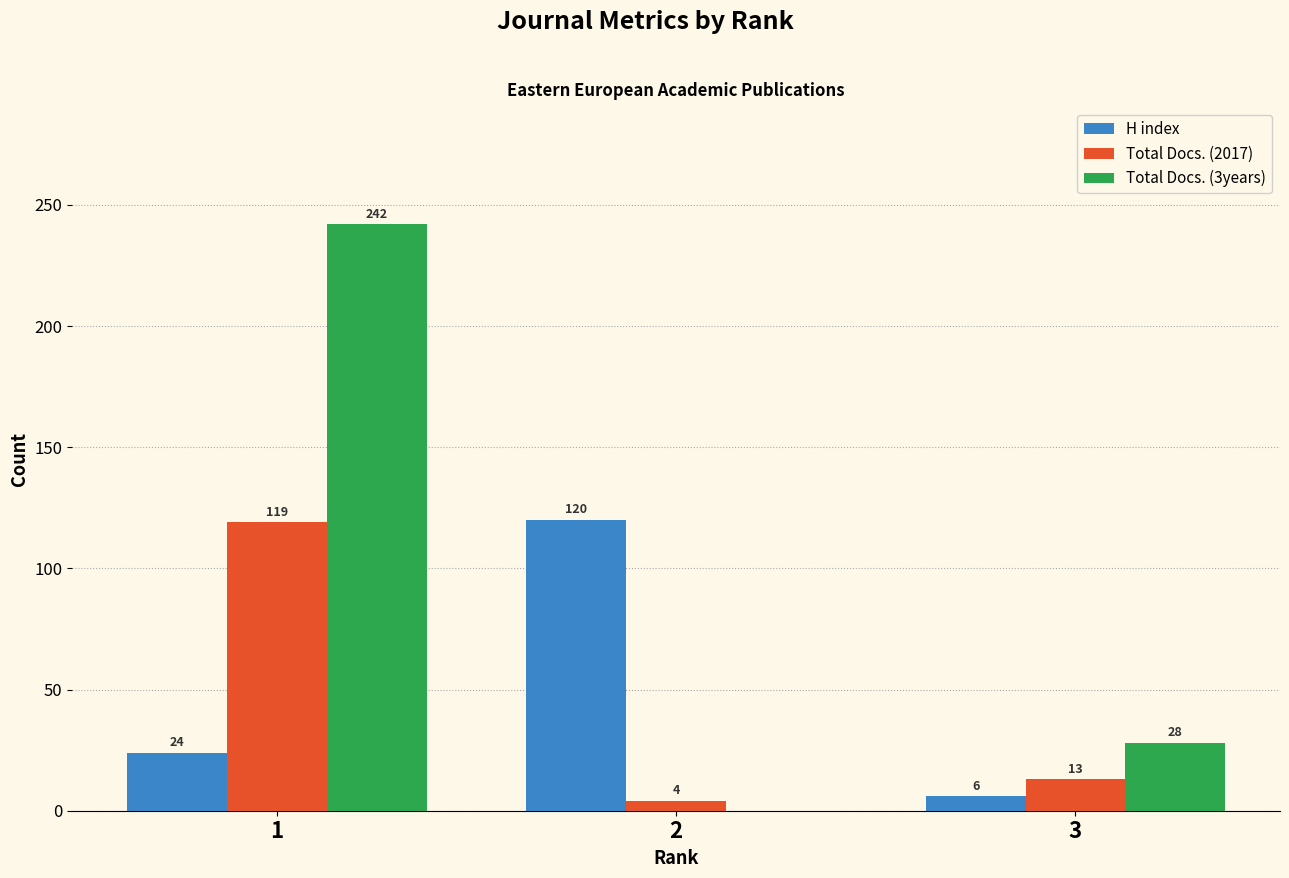

Does the chart contain stacked bars?

No